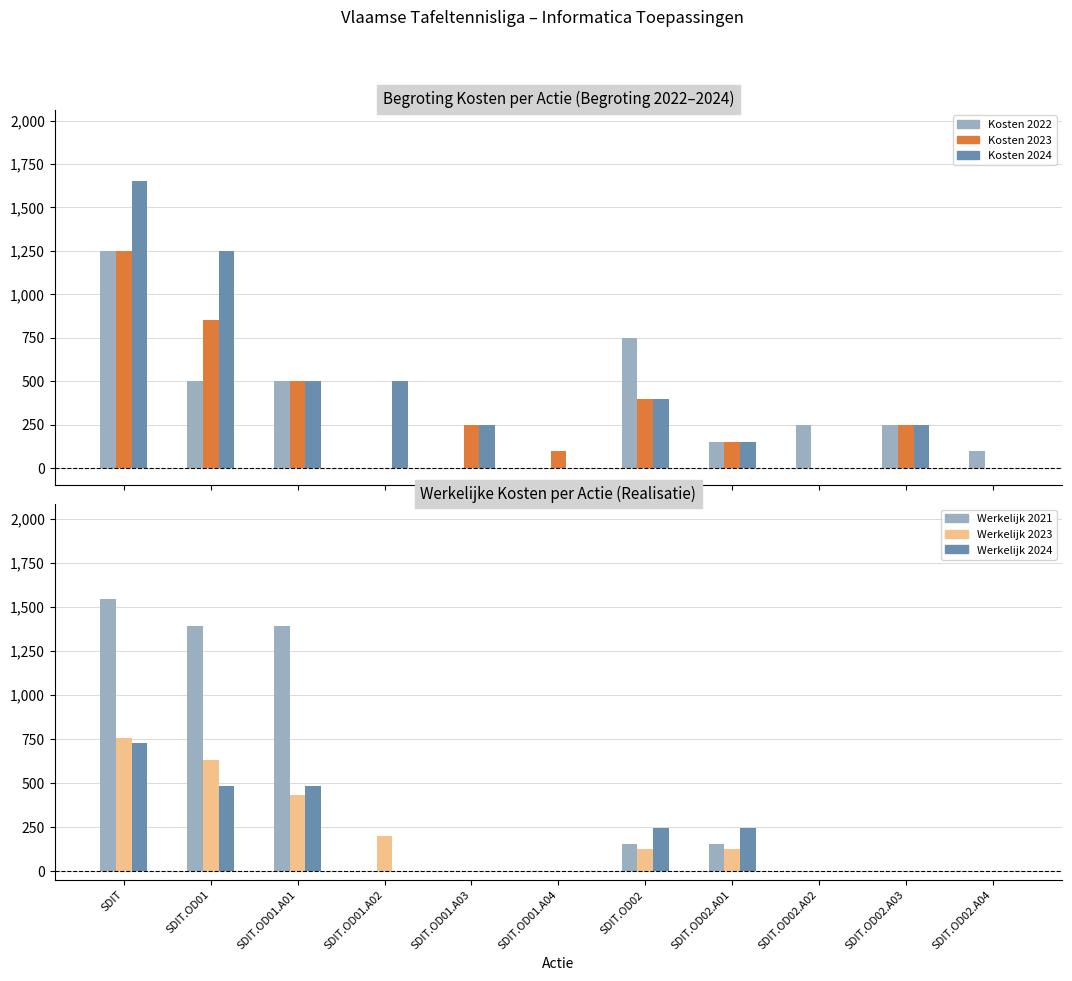

What is the greatest value displayed?

1650.0